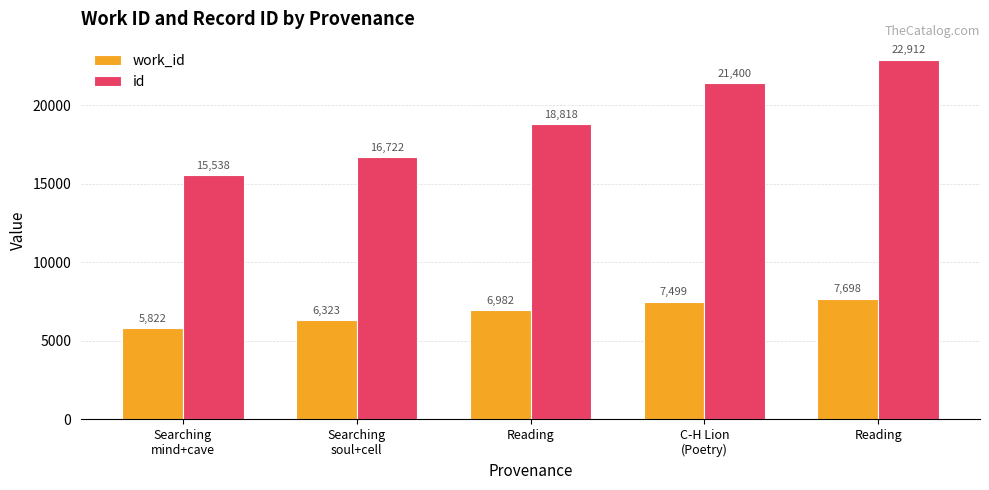

What is the average value of the work_id series?

6865